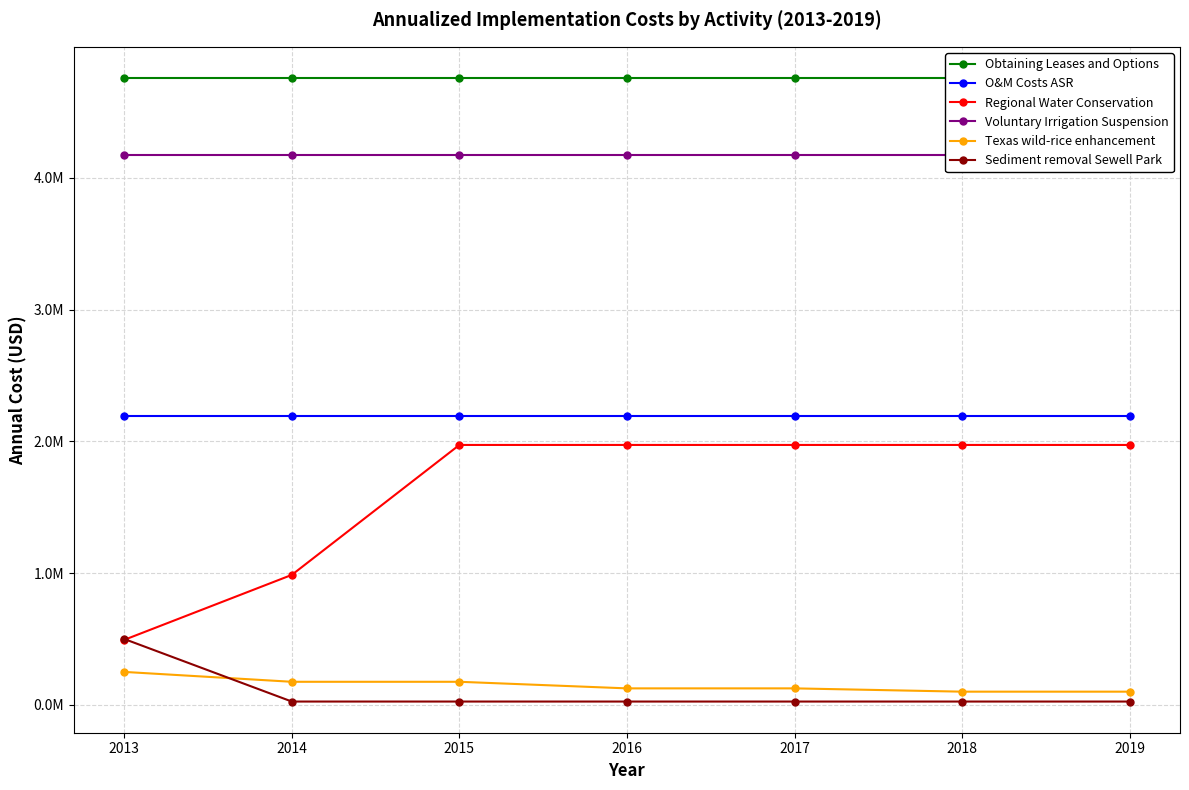

What is the difference between the maximum and second lowest values in the Texas wild-rice enhancement series?

150000